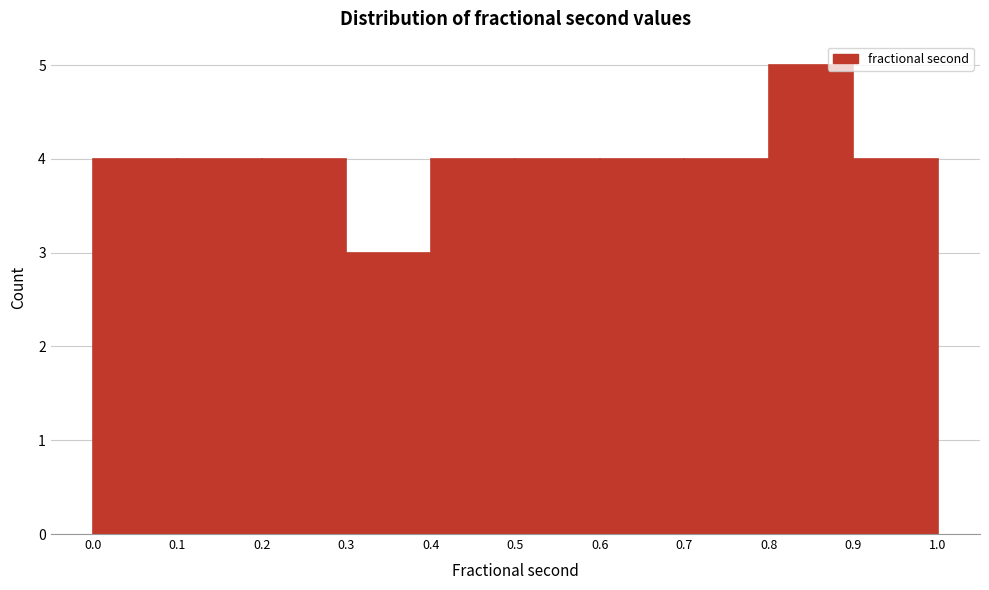

Reading left to right, transcribe this chart: for each bar, give the range it covers on the x-axis and its height. The values are not printed on the chart, so give them approximately, as read against the axis.

0.0 to 0.1: 4
0.1 to 0.2: 4
0.2 to 0.3: 4
0.3 to 0.4: 3
0.4 to 0.5: 4
0.5 to 0.6: 4
0.6 to 0.7: 4
0.7 to 0.8: 4
0.8 to 0.9: 5
0.9 to 1.0: 4